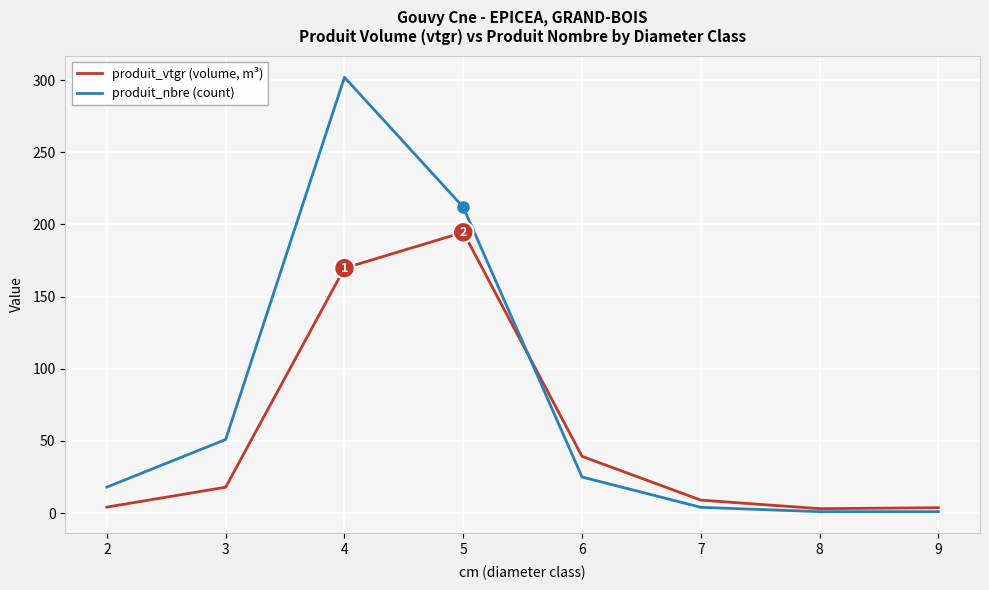

At how many categories does at least one series exceed 101?

2